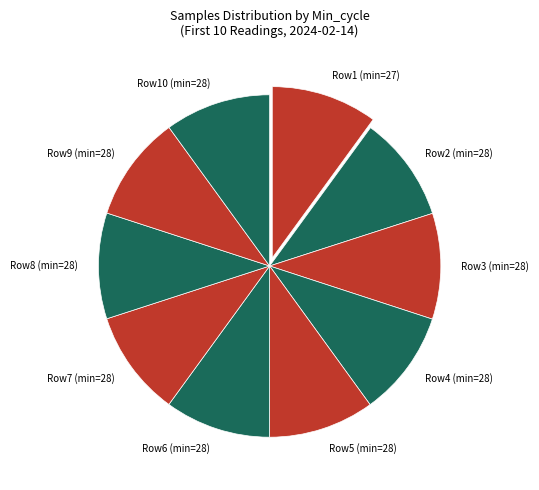

Is there a majority slice in this chart?

No